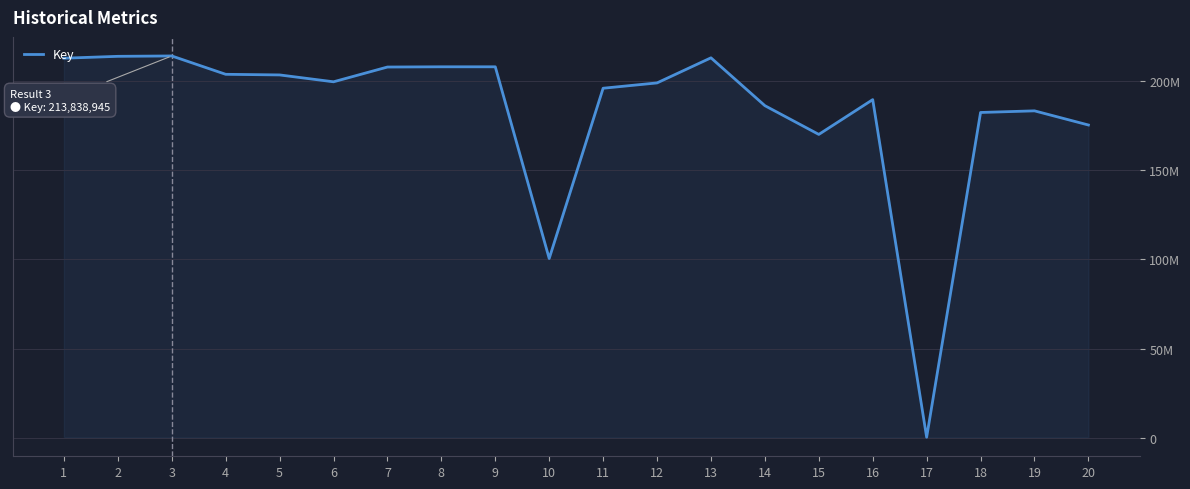

What is the value of the 14th point from the left?

185997039